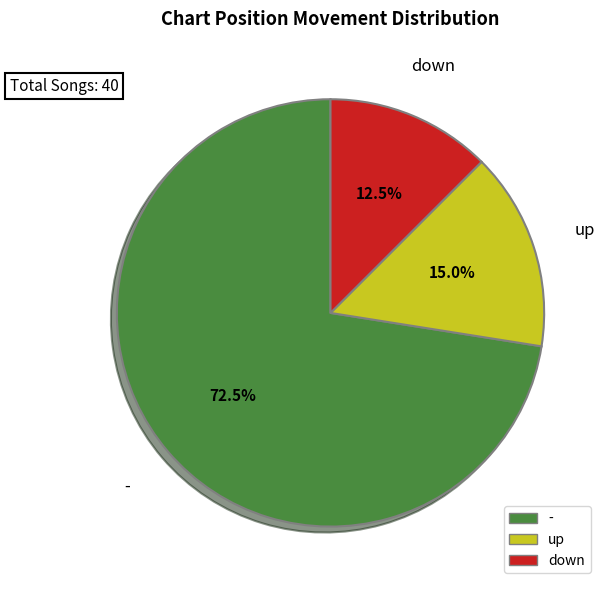

Which category accounts for the majority?

-